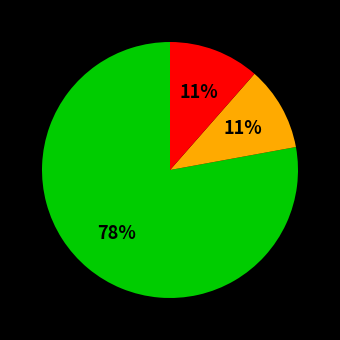

Is there any slice that represents more than half of the pie?

Yes